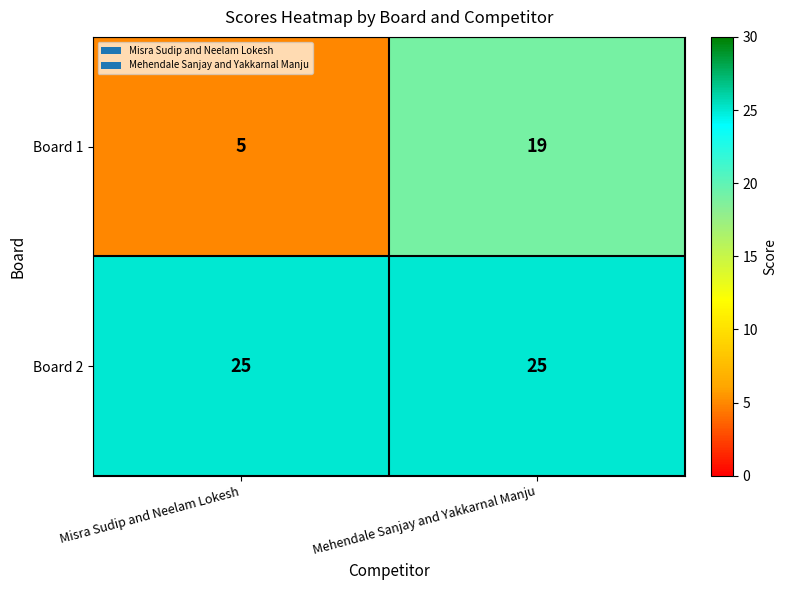

Count the number of data series in this chart.

2